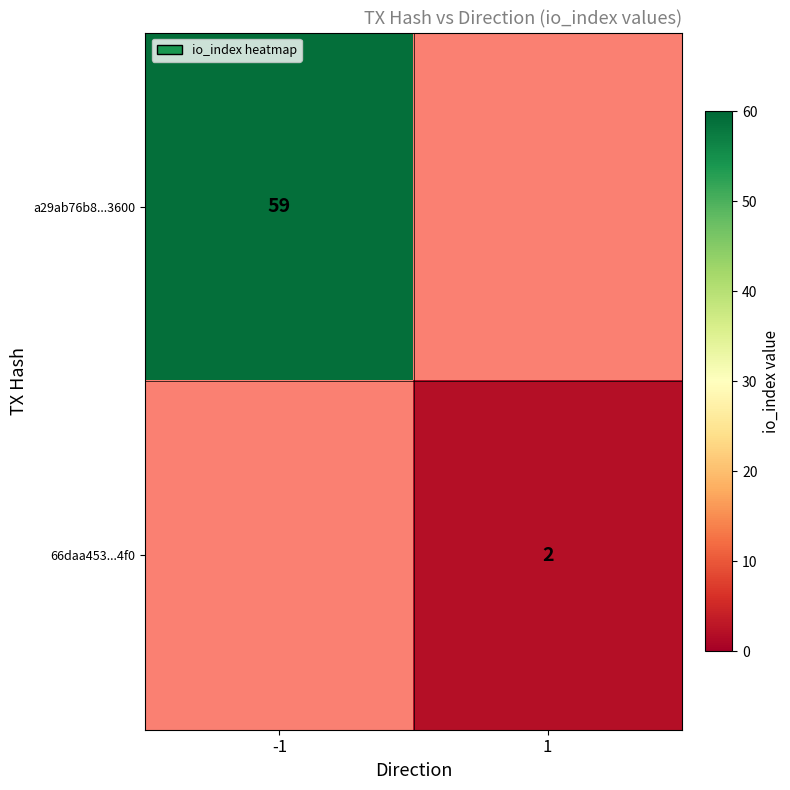

Is it true that a29ab76b8...3600 equals 89 at -1?

False